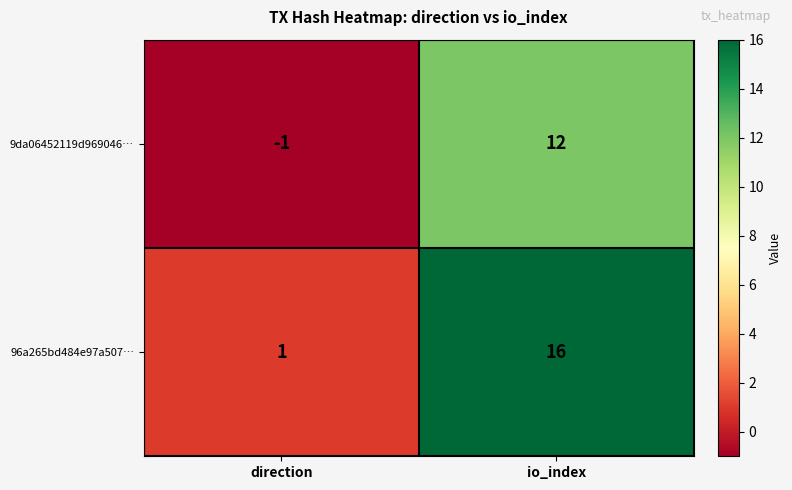

Reading left to right, list all the values displayed in this chart.

9da06452119d969046…: direction=-1	io_index=12
96a265bd484e97a507…: direction=1	io_index=16